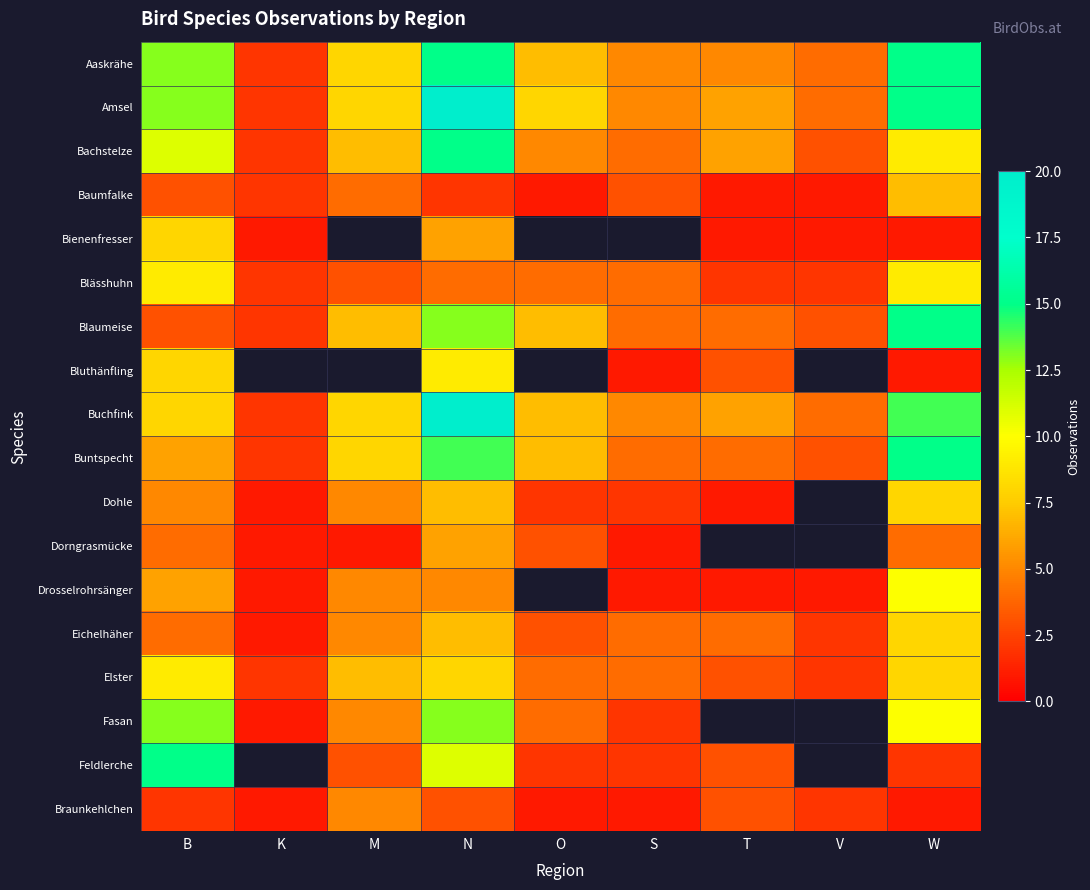

How many positive values does the Drosselrohrsänger series have?

8